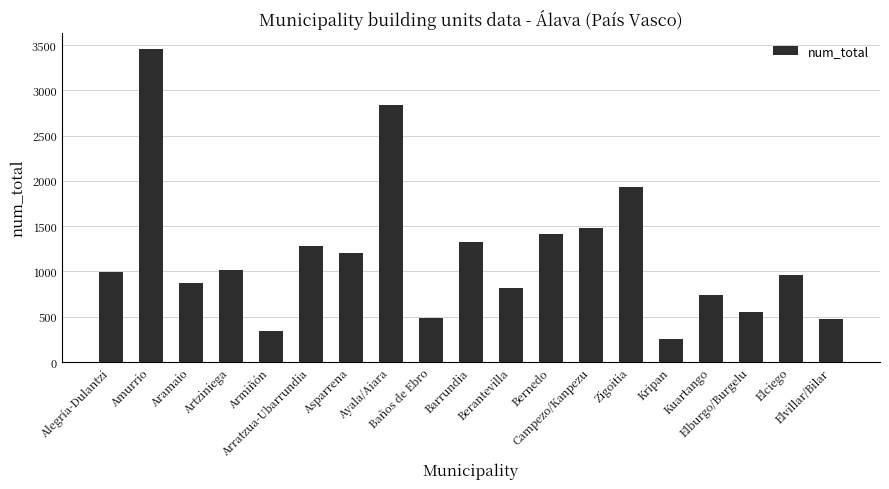

The chart shows a value of 471 at Elvillar/Bilar. True or false?

True